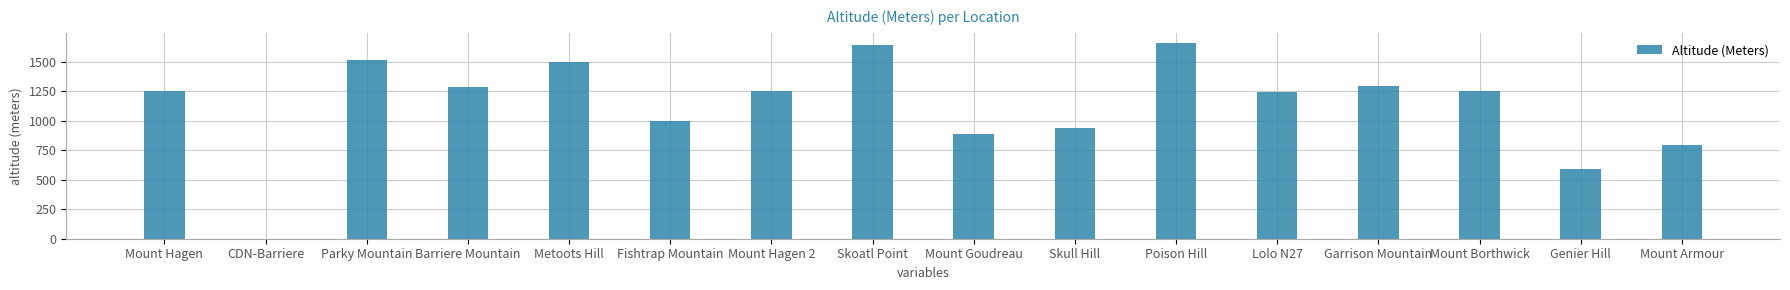

Are the bars horizontal?

No